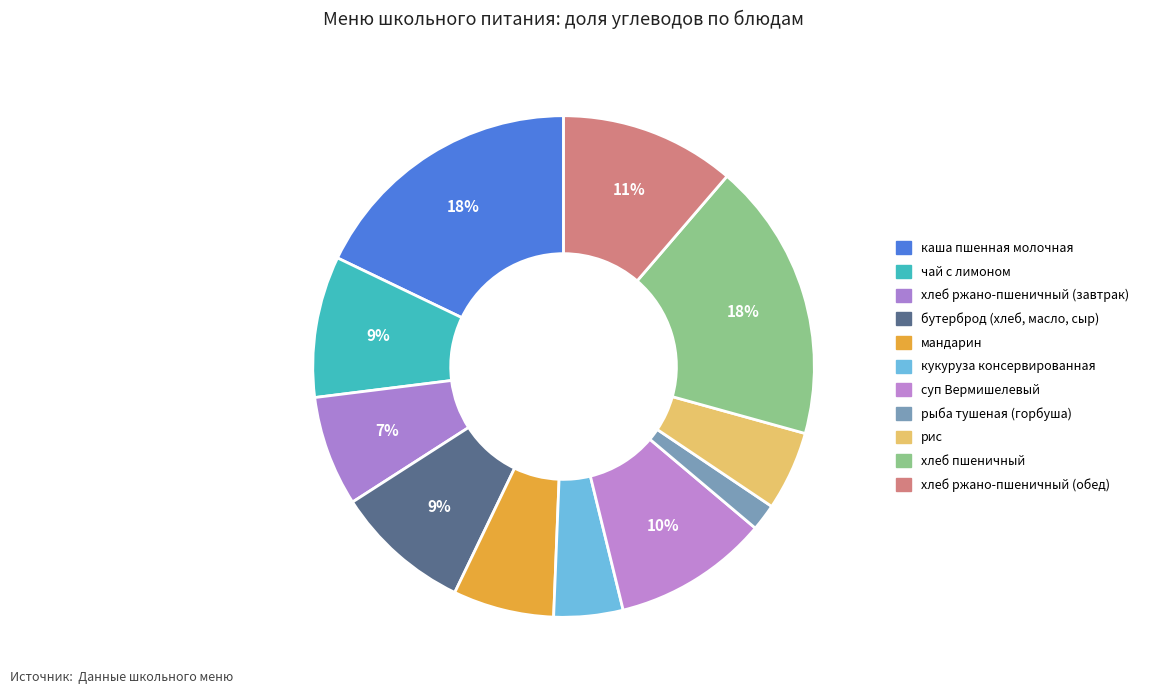

Is it true that хлеб пшеничный is 25% of the pie?

False